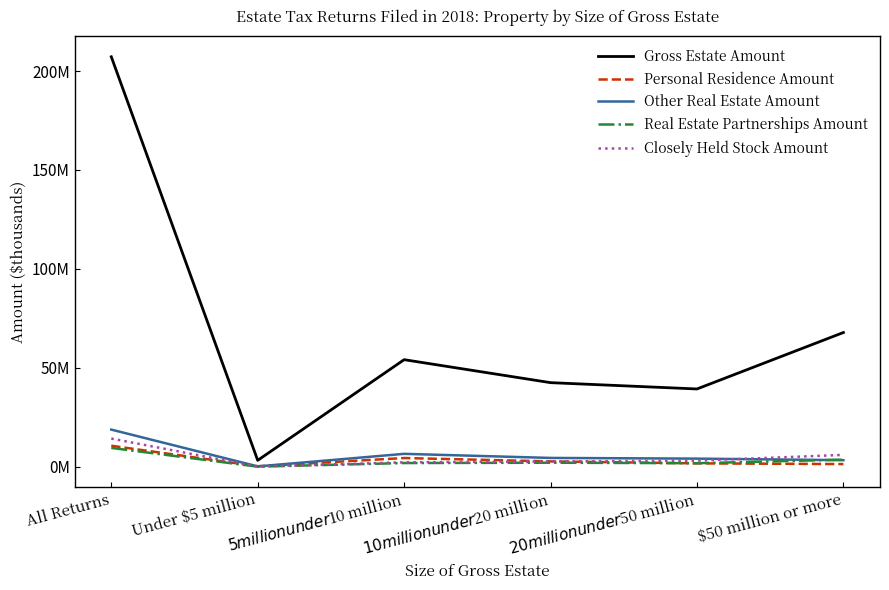

What is the total value across all series at $10 million under $20 million?

54588870